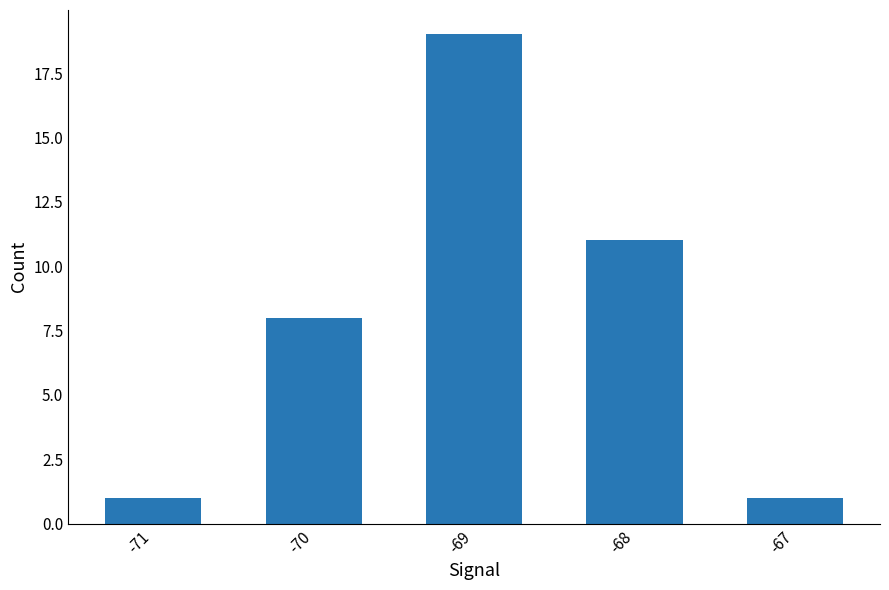

Between -67 and -69, which is larger?

-69